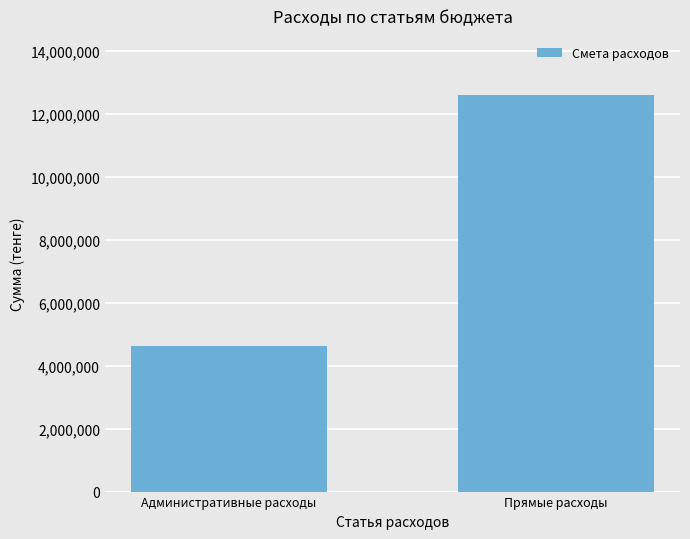

The value at Административные расходы is 2110584. True or false?

False